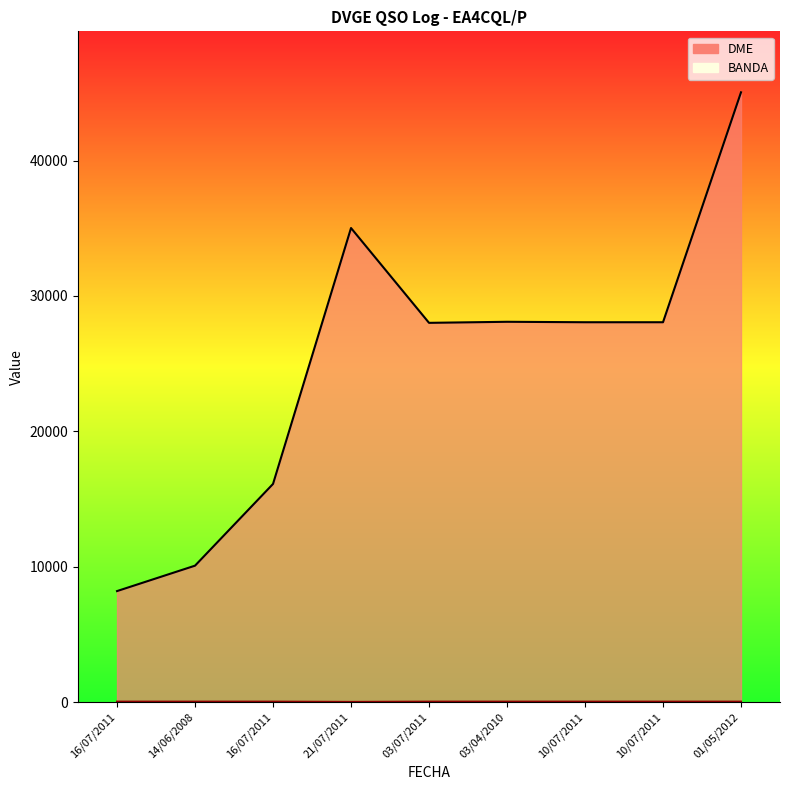

True or false: DME and BANDA cross at least once.

False